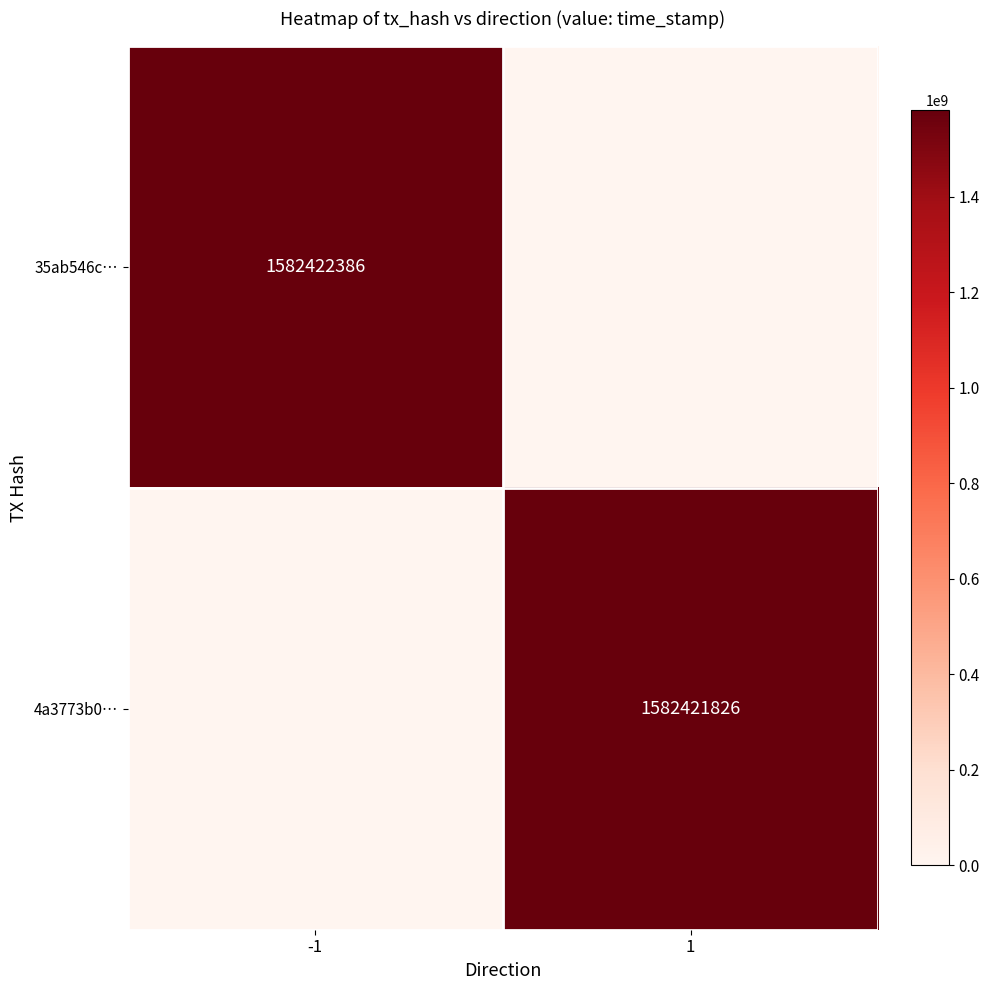

The 4a3773b0… series shows 2133645802 at 1. True or false?

False